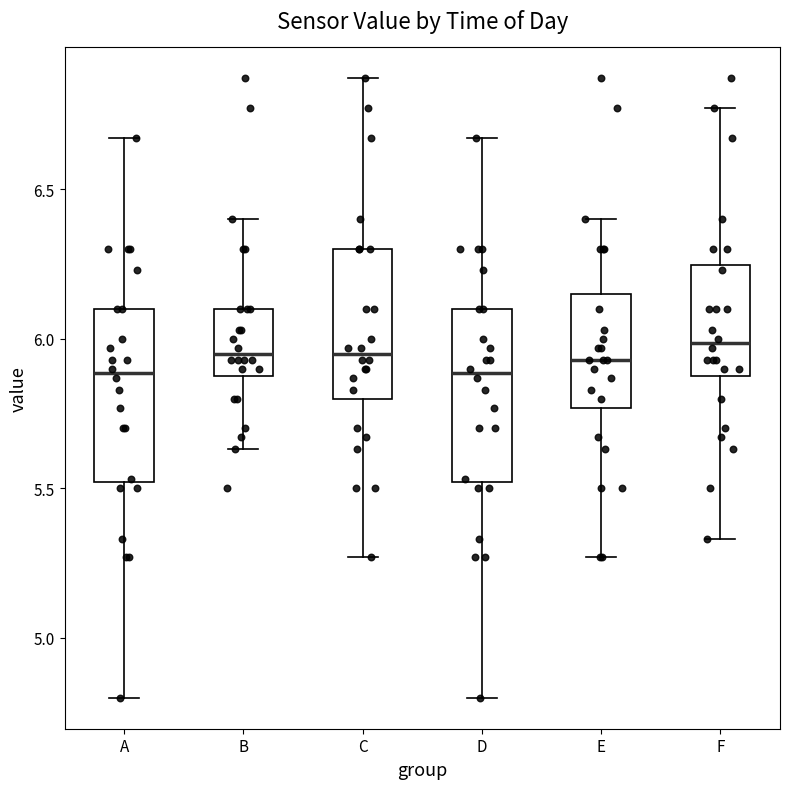

Reading left to right, read every box against the y-axis: the position of its median line, the range the box covers, and the ends of its whiskers. The values are not printed on the chart, so give them approximately, as read against the axis.

A: median 5.90, box 5.50 to 6.10, whiskers 4.80 to 6.65
B: median 5.95, box 5.90 to 6.10, whiskers 5.65 to 6.40
C: median 5.95, box 5.80 to 6.30, whiskers 5.25 to 6.85
D: median 5.90, box 5.50 to 6.10, whiskers 4.80 to 6.65
E: median 5.95, box 5.75 to 6.15, whiskers 5.25 to 6.40
F: median 6.00, box 5.90 to 6.25, whiskers 5.35 to 6.75